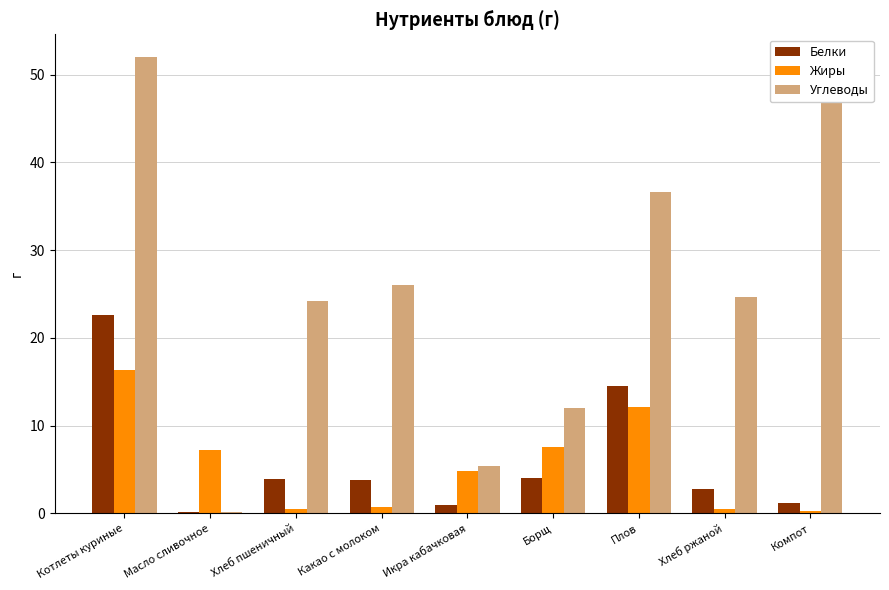

Which series changed the most between Хлеб пшеничный and Икра кабачковая?

Углеводы